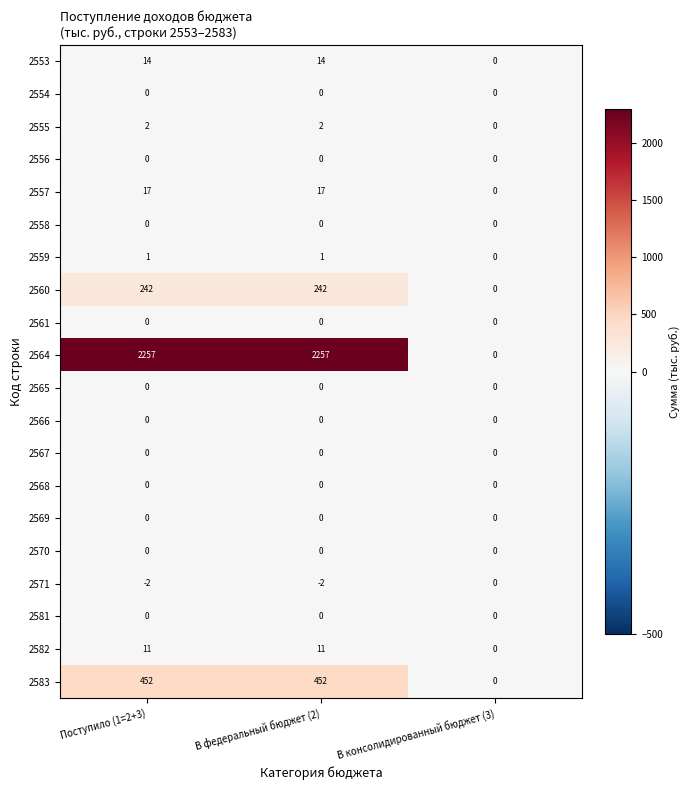

True or false: 2558 has a value of 0 at В консолидированный бюджет (3).

True